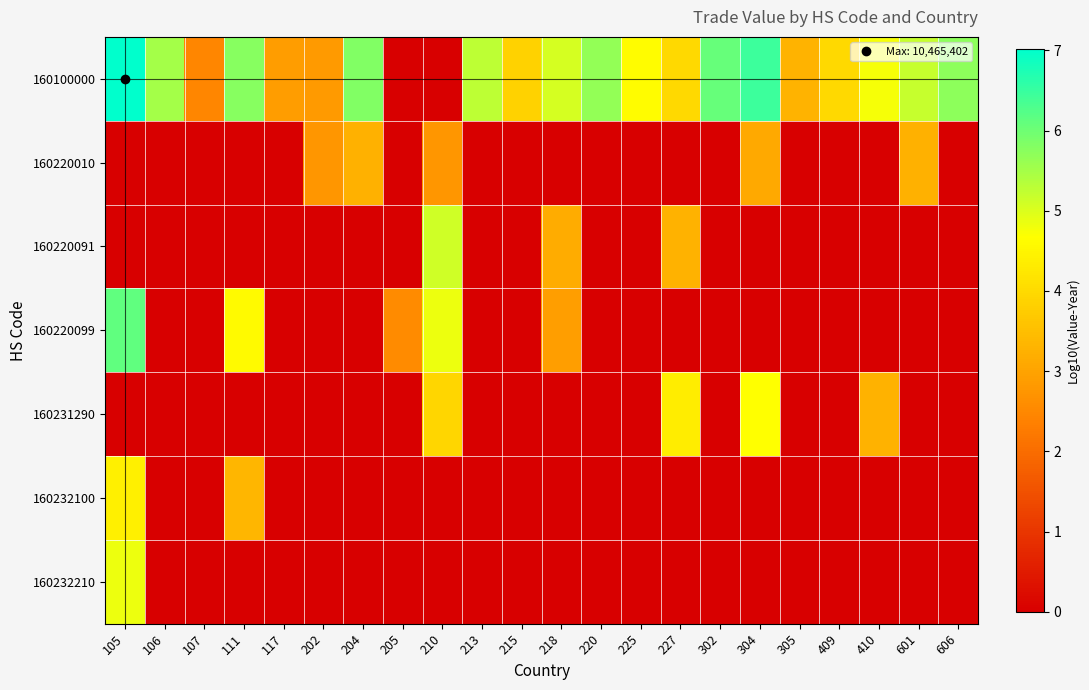

At which category is the sum across all series the highest?

105